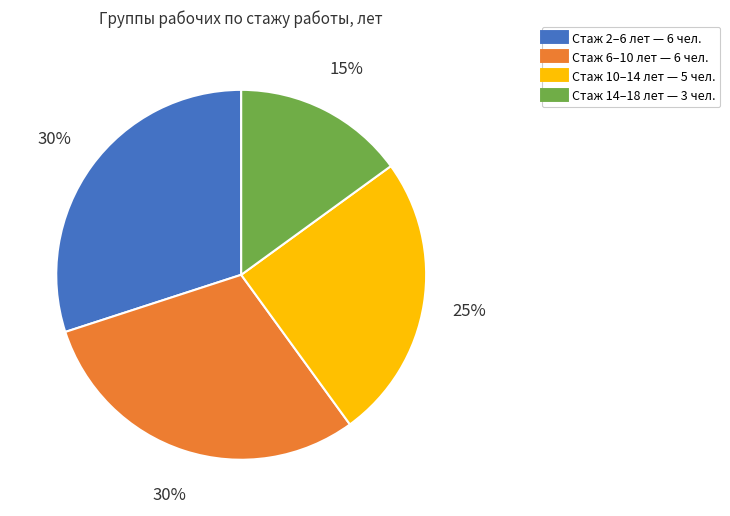

Is there a majority slice in this chart?

No